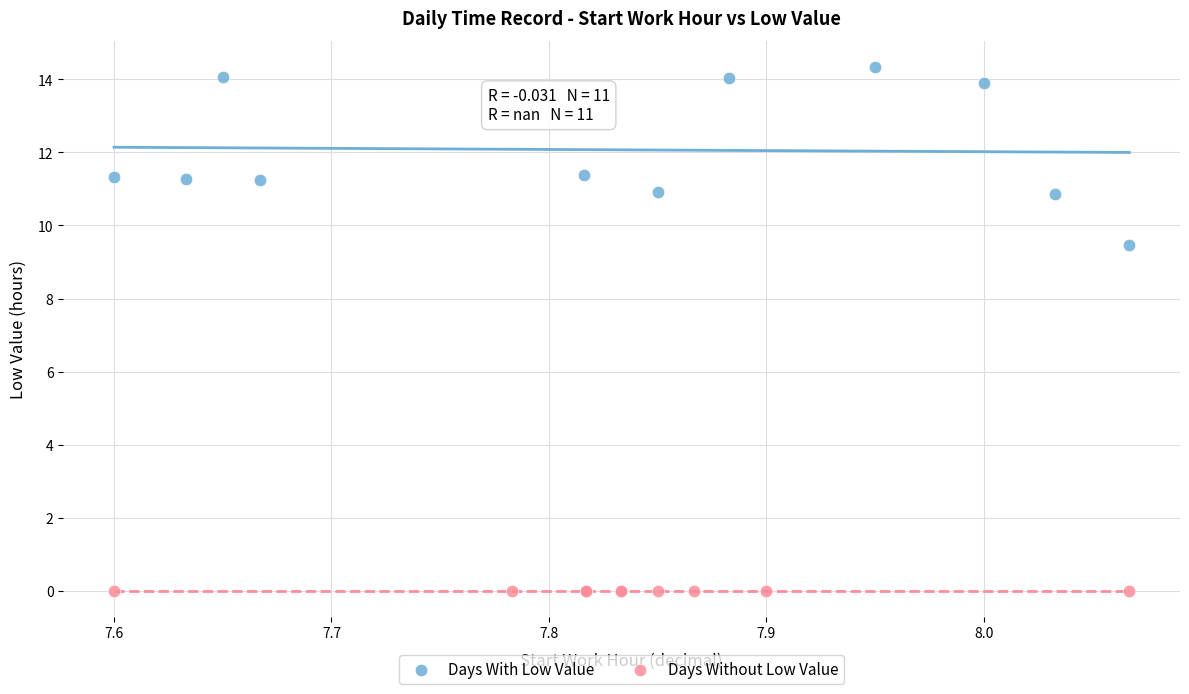

Which series reaches the maximum Y coordinate?

Days With Low Value